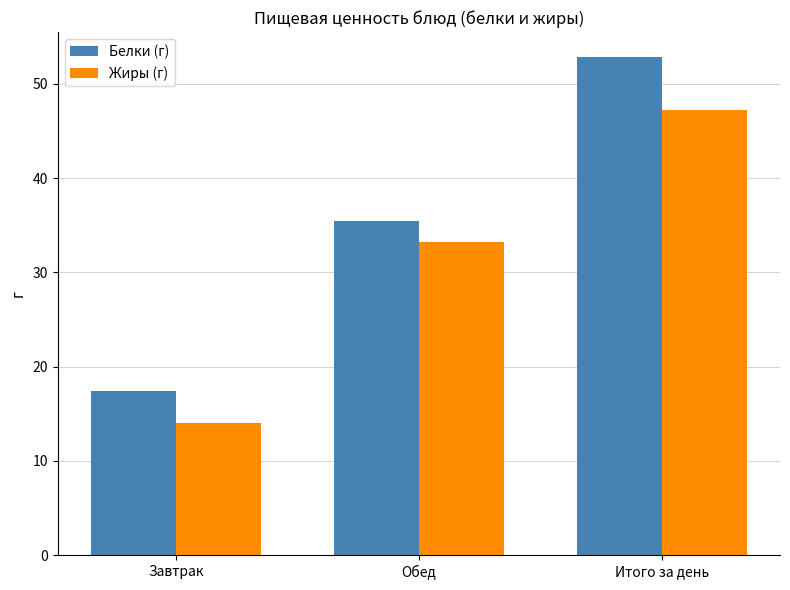

At which category does the chart reach its minimum across all series?

Завтрак